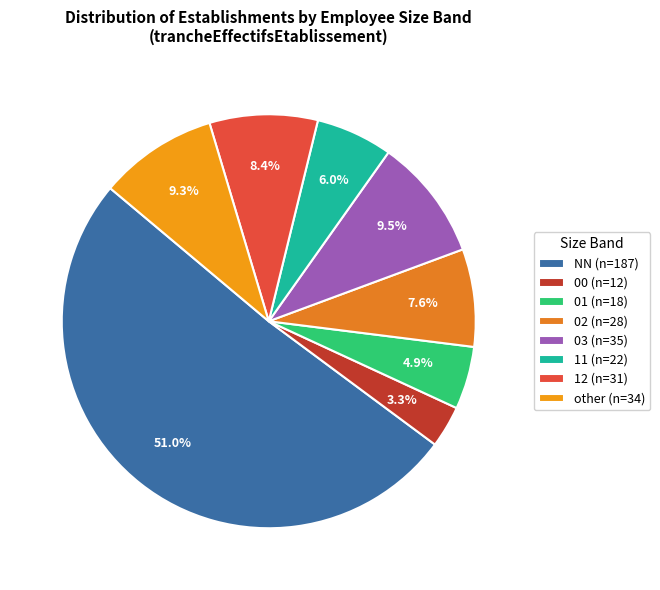

To the nearest percent, what portion does 11 represent?

6%